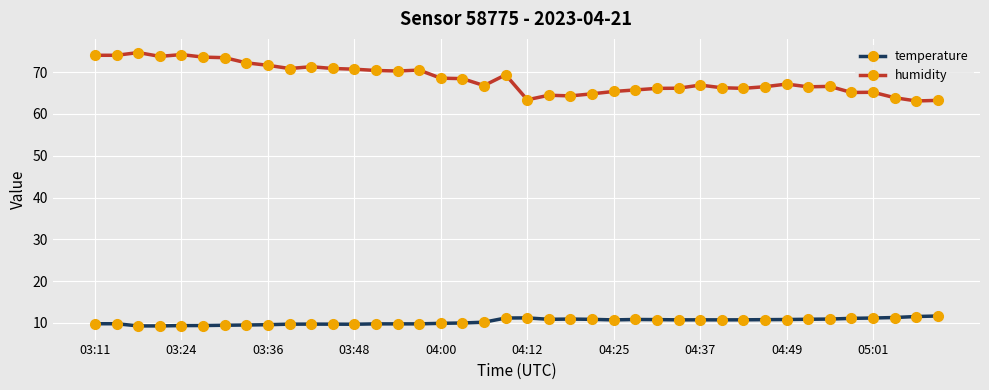

What is the value of the humidity point at the 26th from the left?

65.8